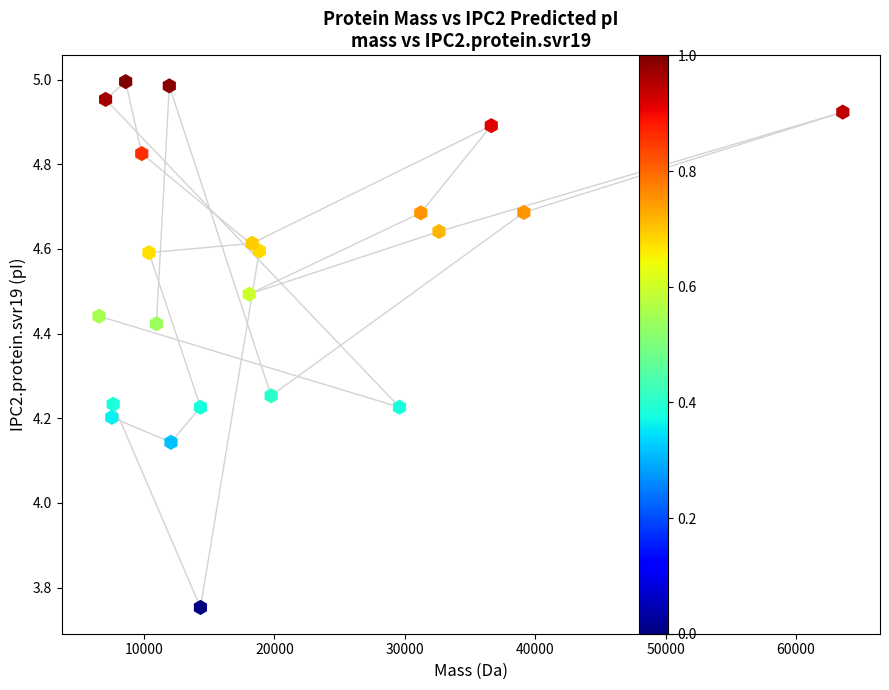

What is the range of X values (max minus min)?

57028.6